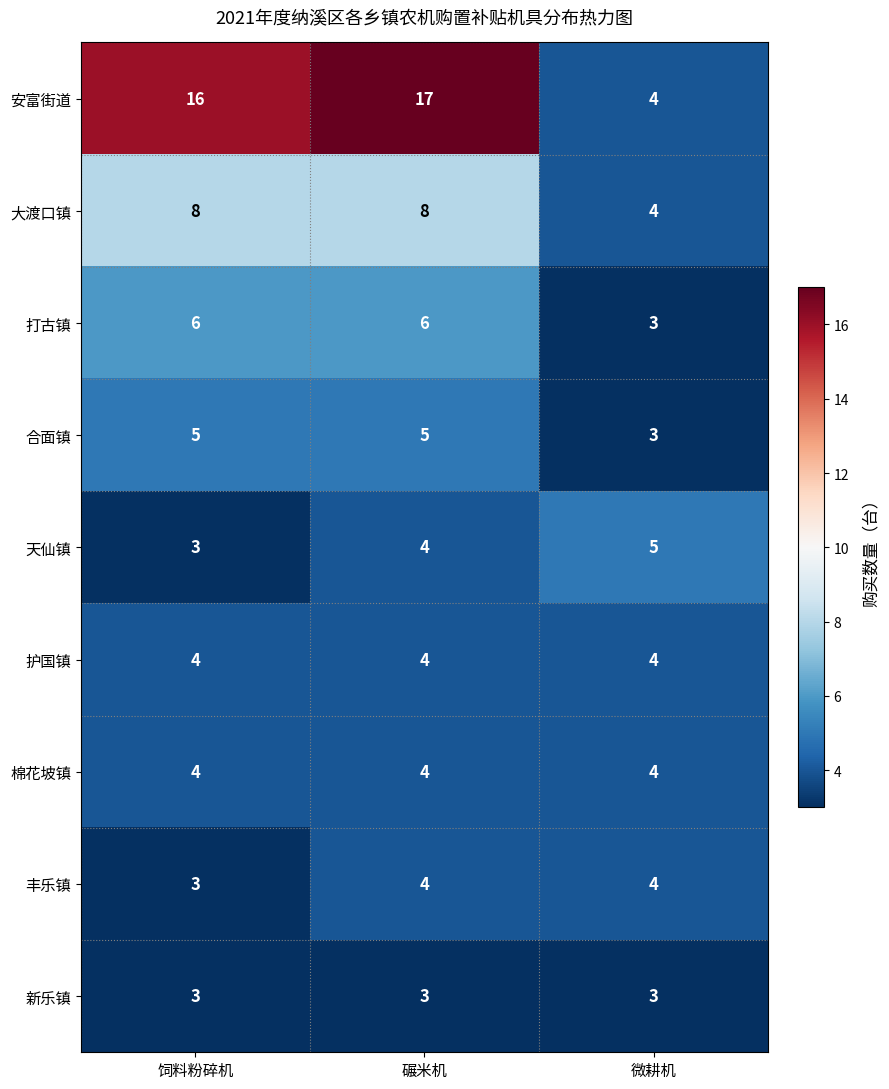

How many 丰乐镇 values are between 3 and 4?

3